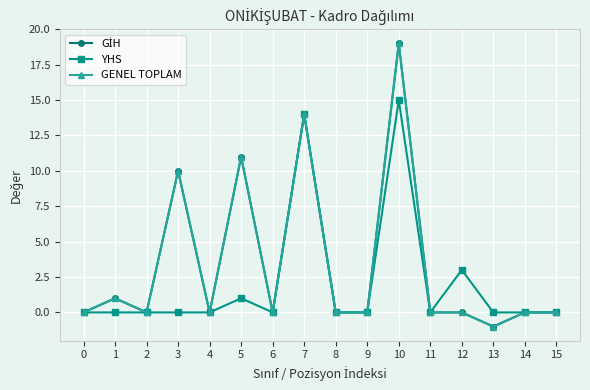

Does the chart have visible grid lines?

Yes